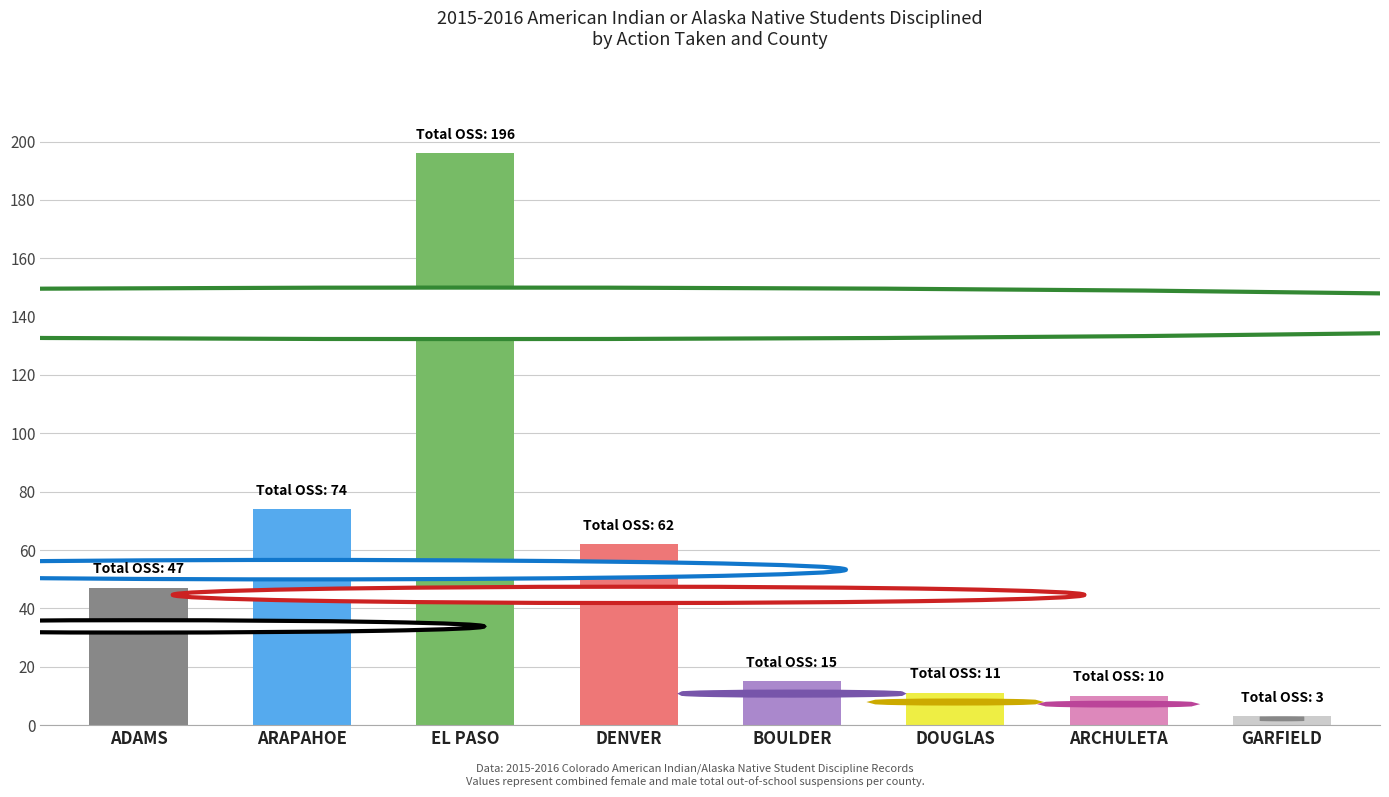

What is the sum of all values?

418